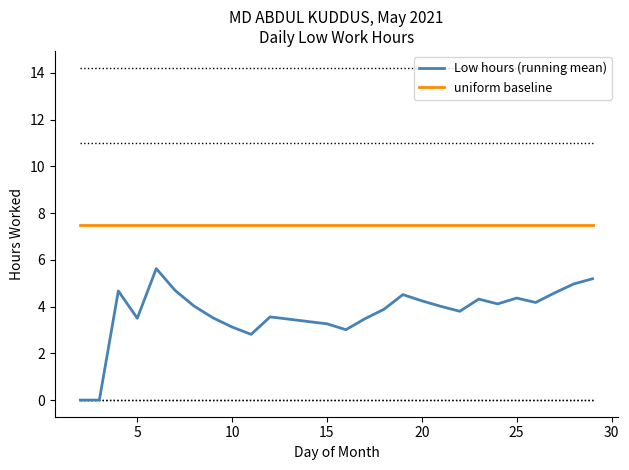

List the series in order of their peak value, highest first.

uniform baseline, Low hours (running mean)